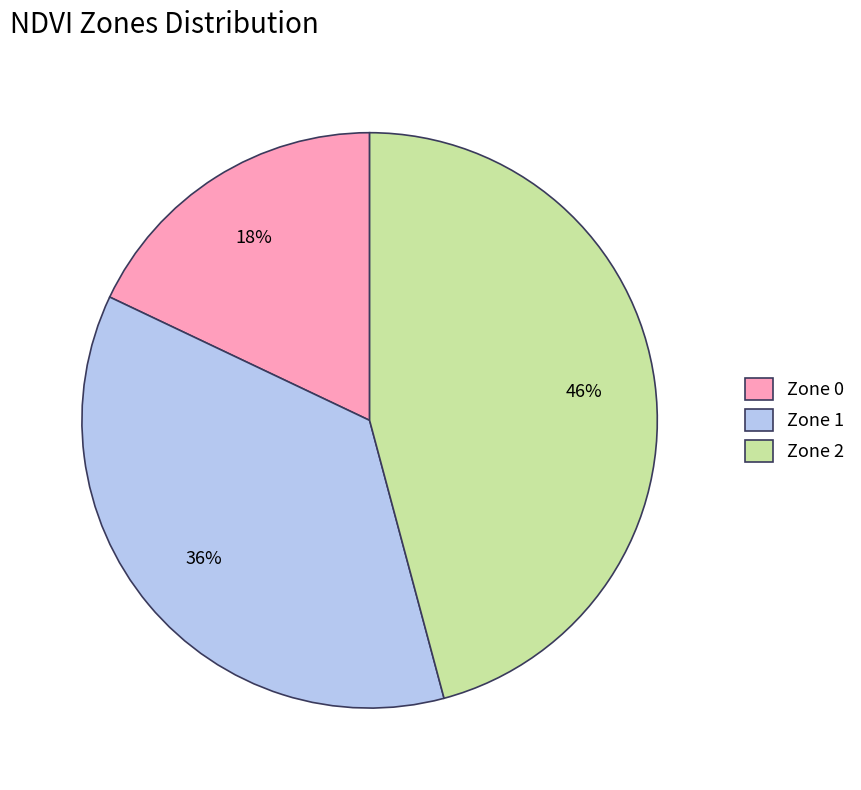

Is there a majority slice in this chart?

No